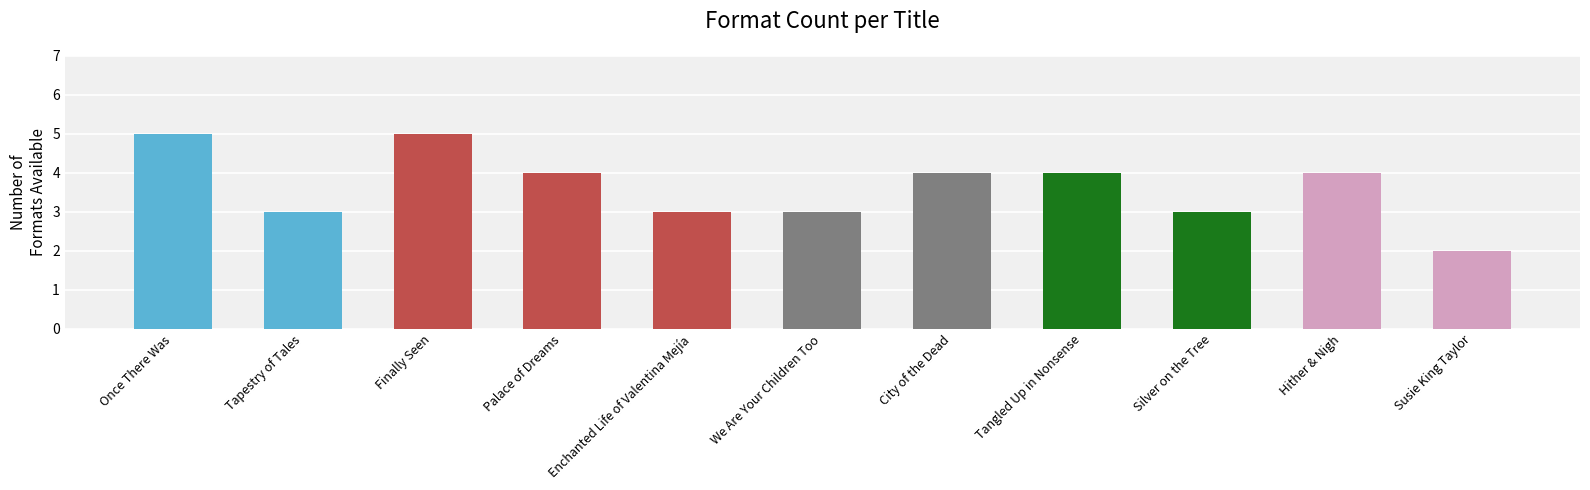

True or false: the data shows 5 at City of the Dead.

False